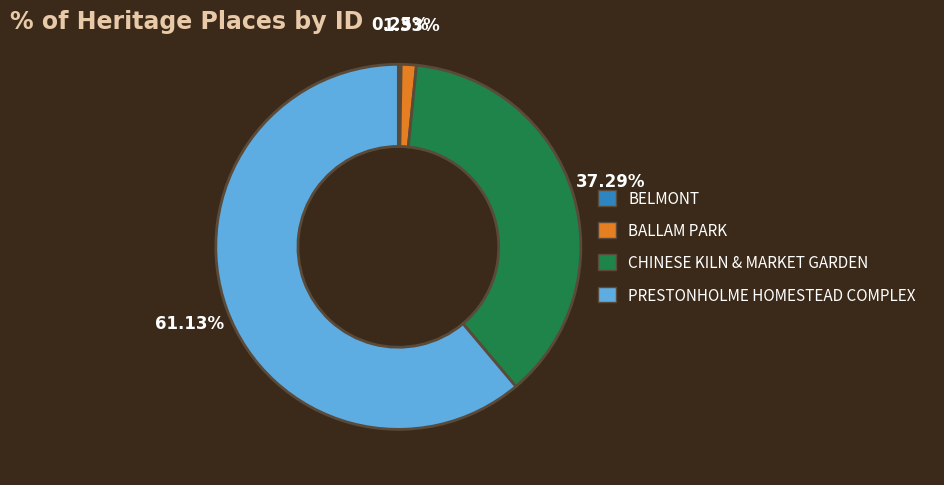

The BALLAM PARK slice represents 11% of the pie. True or false?

False